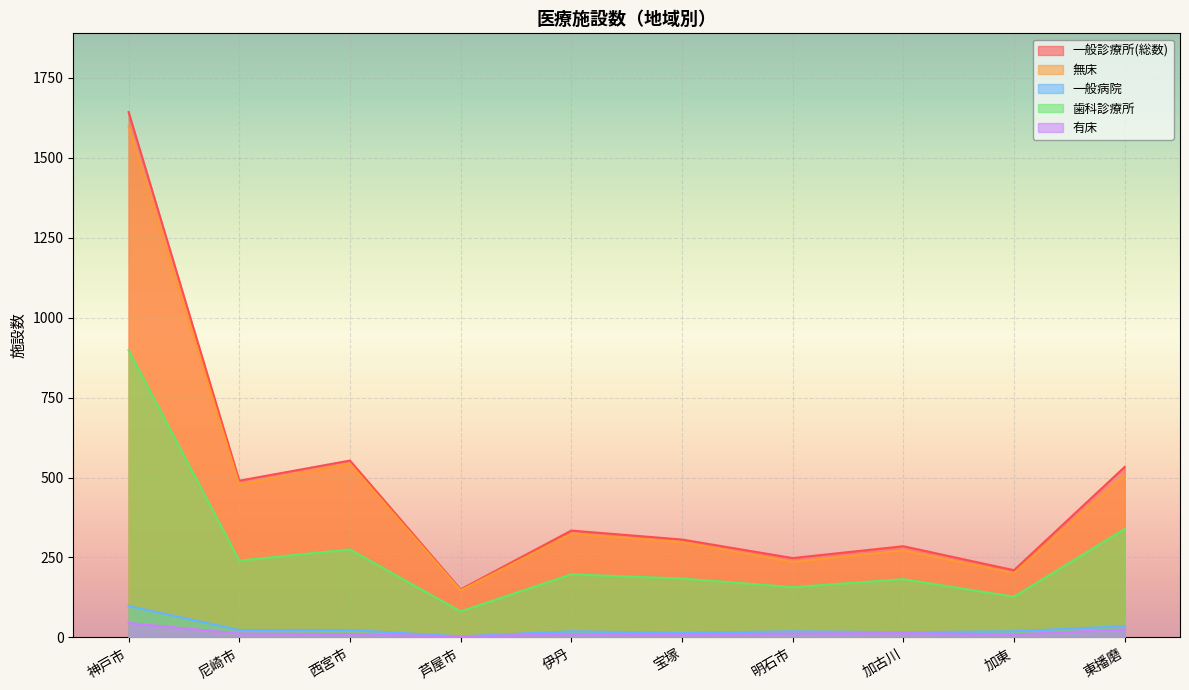

True or false: 有床 has more than 2 interior local peaks.

False